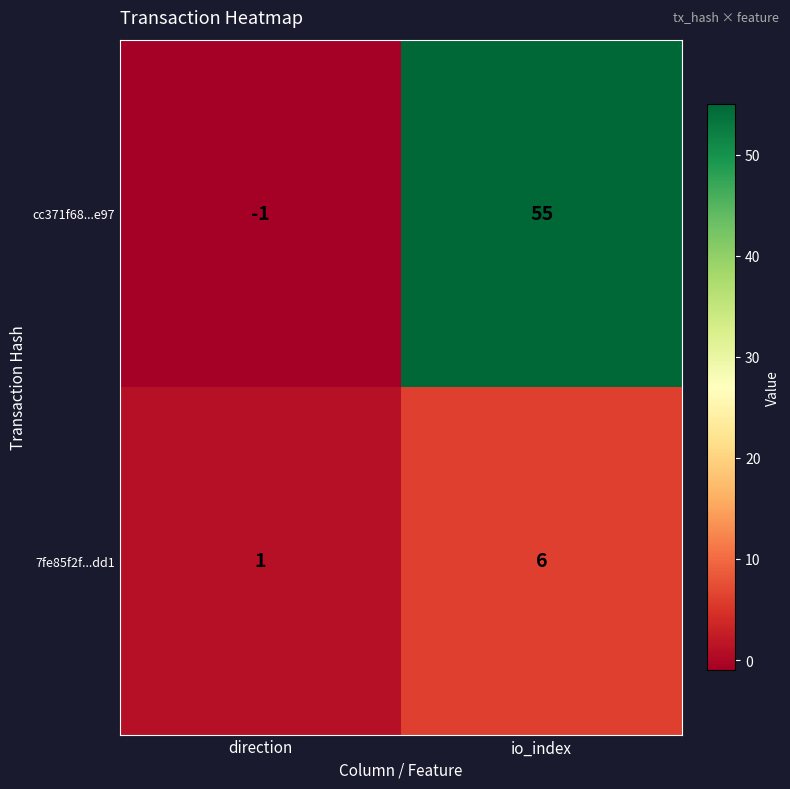

Where is 7fe85f2f...dd1 nearest to the value 3?

direction